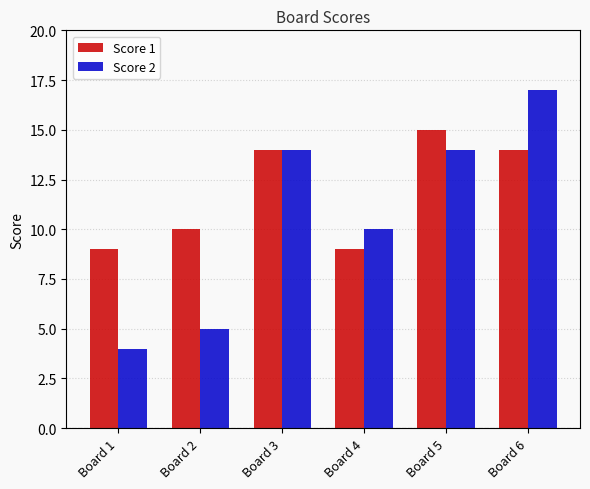

The Score 1 series shows 15 at Board 5. True or false?

True